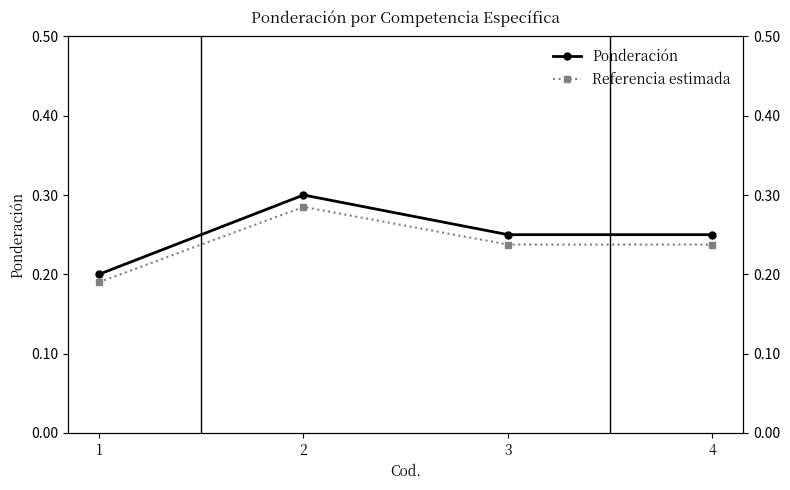

What is the sum of the Ponderación values at 3 and 4?

0.5